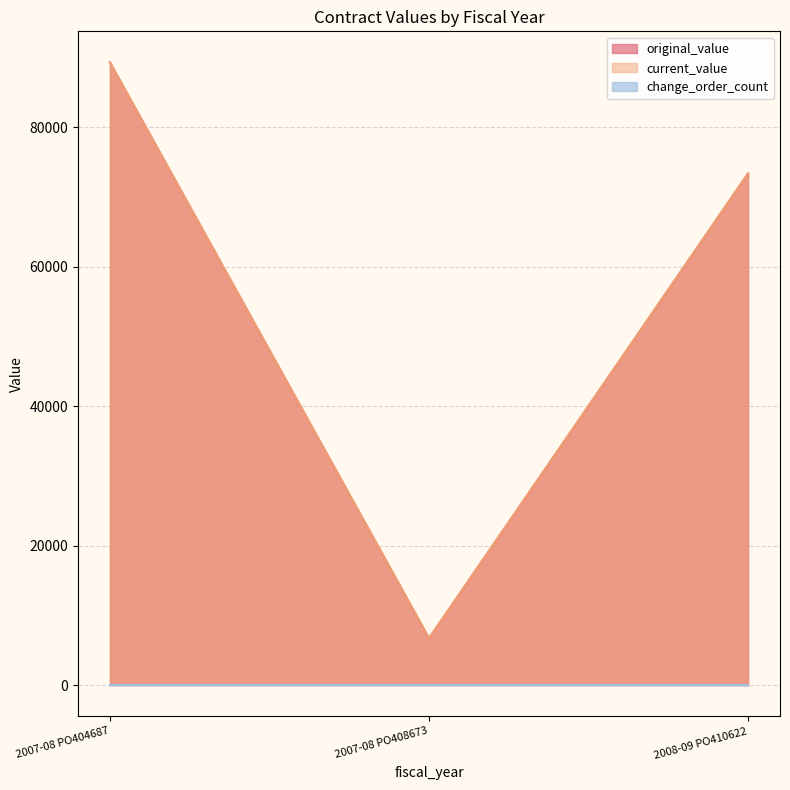

Count the number of categories in the chart.

3